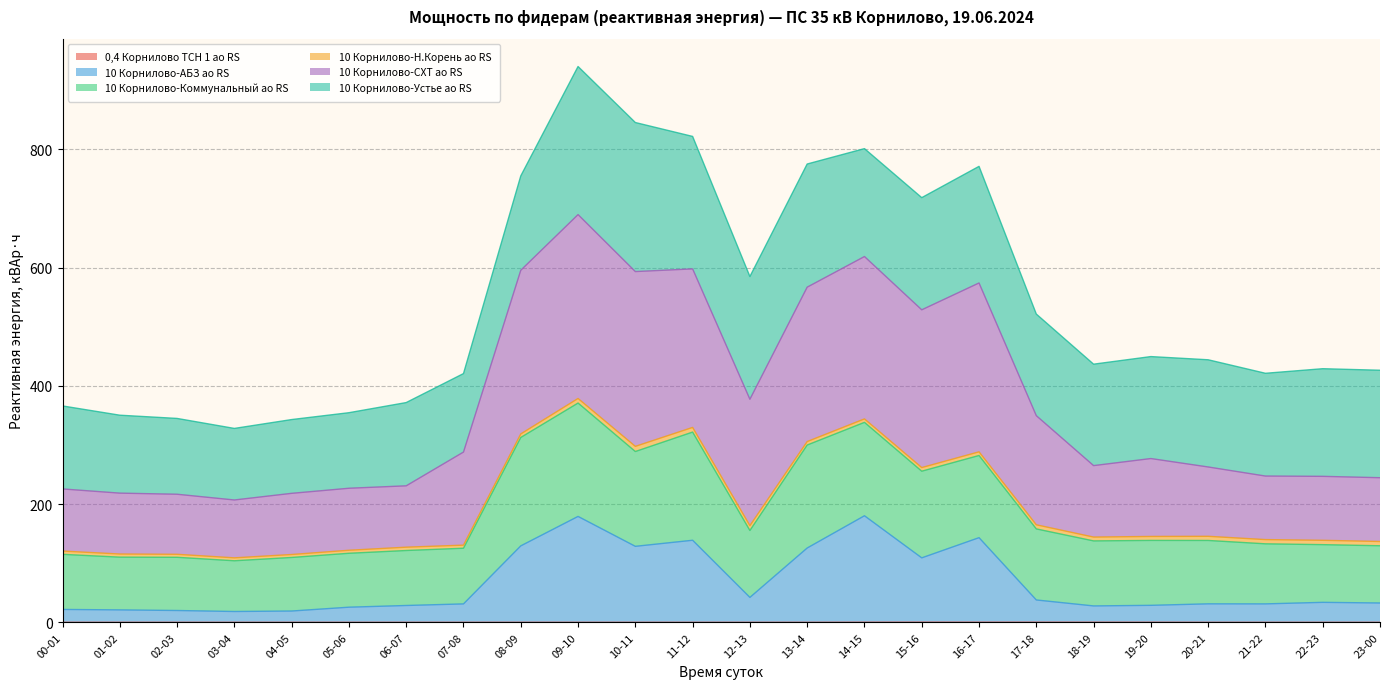

How many interior local peaks does the 10 Корнилово-АБЗ ао RS series have?

6